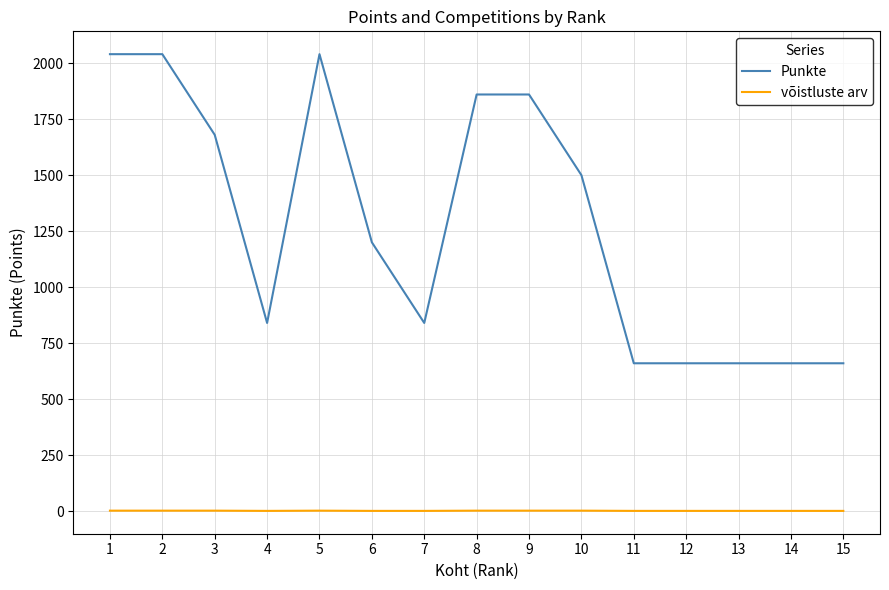

The value of Punkte at 7 is 840. True or false?

True